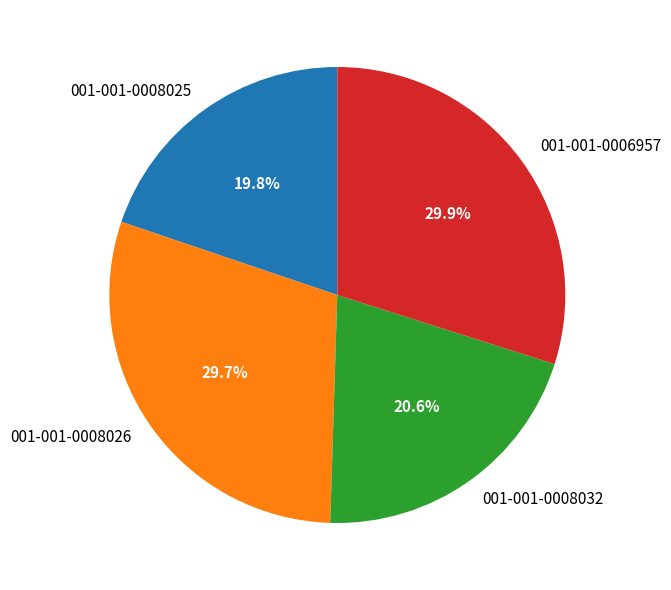

To the nearest percent, what percentage of the pie is 001-001-0008025?

20%